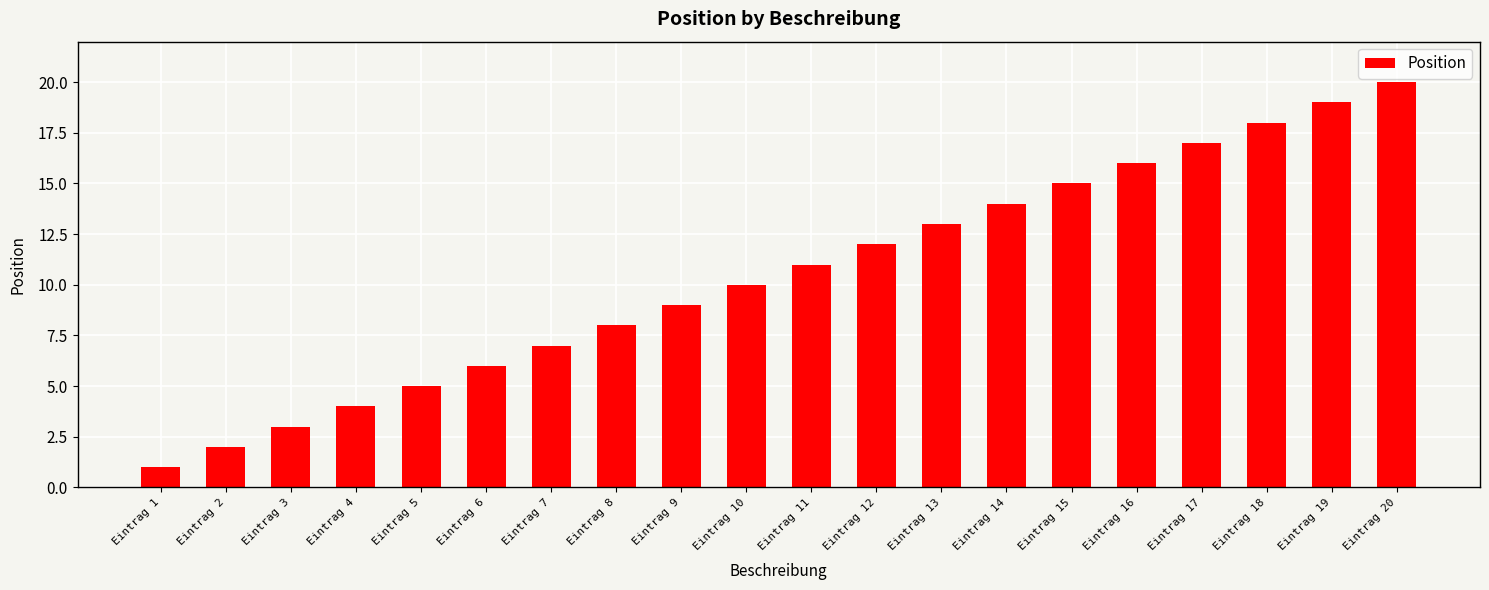

What is the change in value from Eintrag 7 to Eintrag 19?

+12